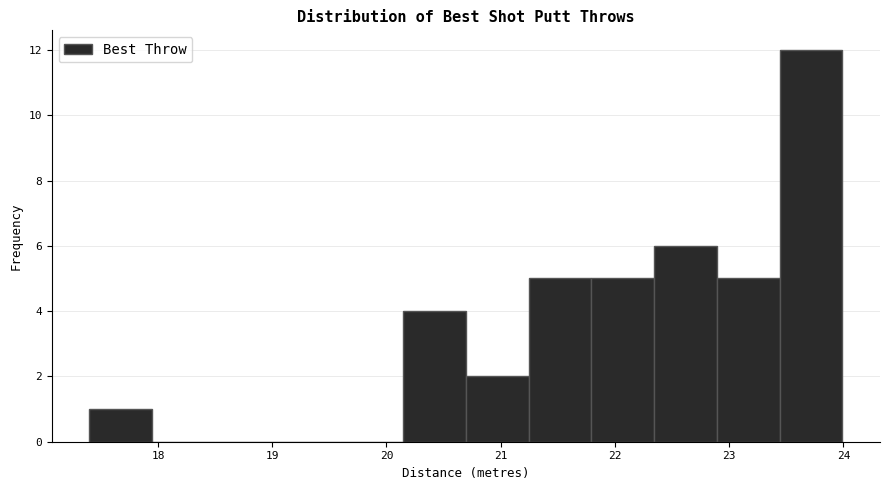

How tall is the bar that spans 17.4 to 17.9 on the x-axis? Neither the bar edges nor the heights are printed on the chart, so give them approximately, as read against the axes.

1